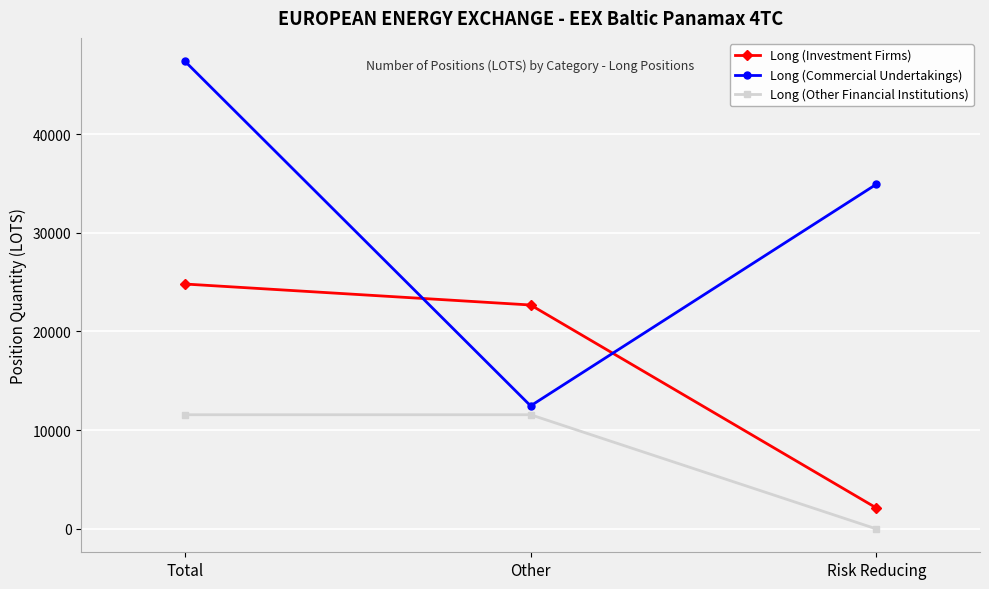

What is the difference between the highest and lowest values at Total?

35807.3